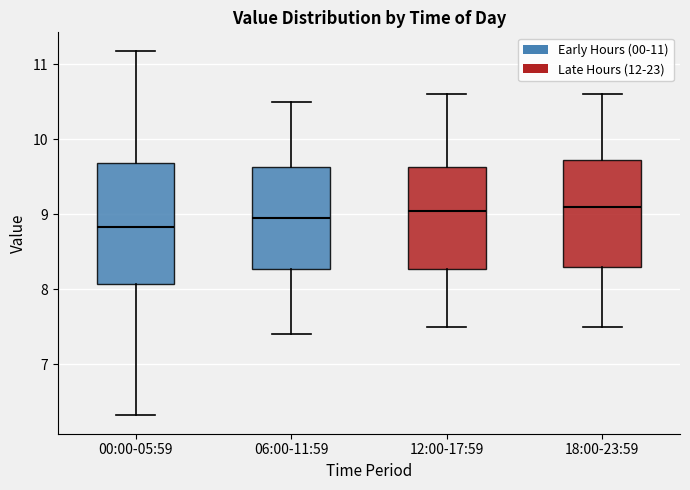

Where is the upper edge of the box for 18:00-23:59 on the y-axis? The values are not printed on the chart, so give them approximately, as read against the axis.

9.7